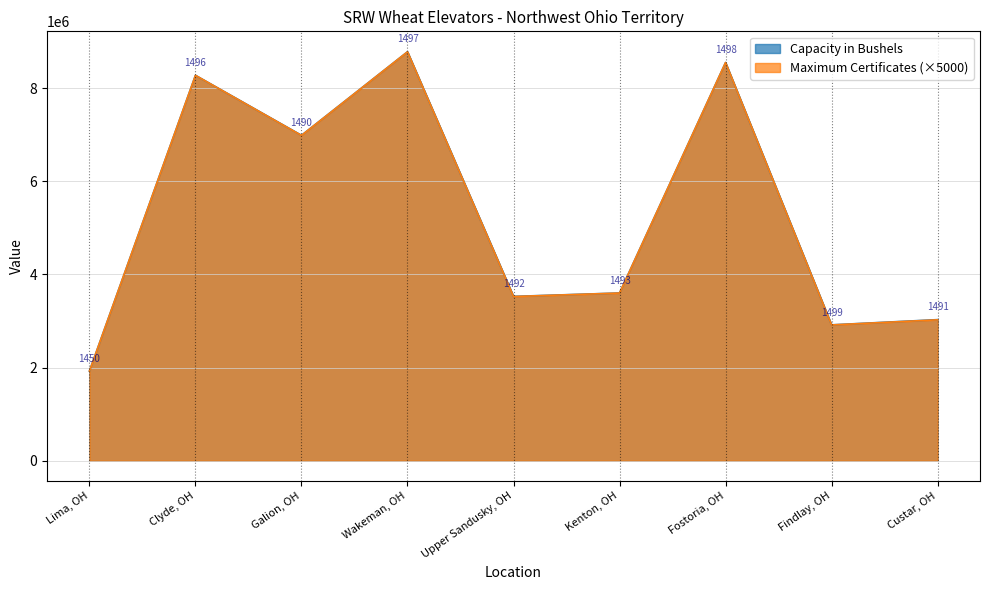

How many lines are shown in the chart?

2